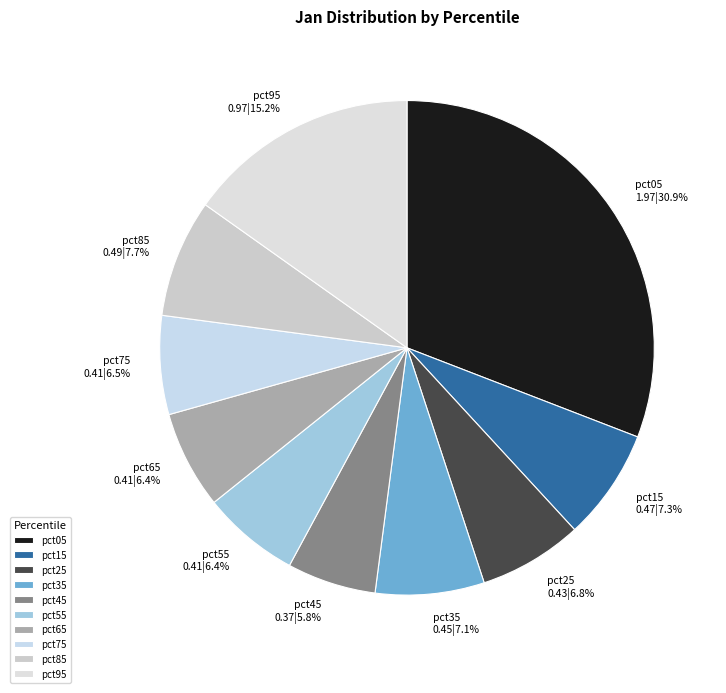

To the nearest percent, what is the combined percentage of pct15 and pct45?

13%